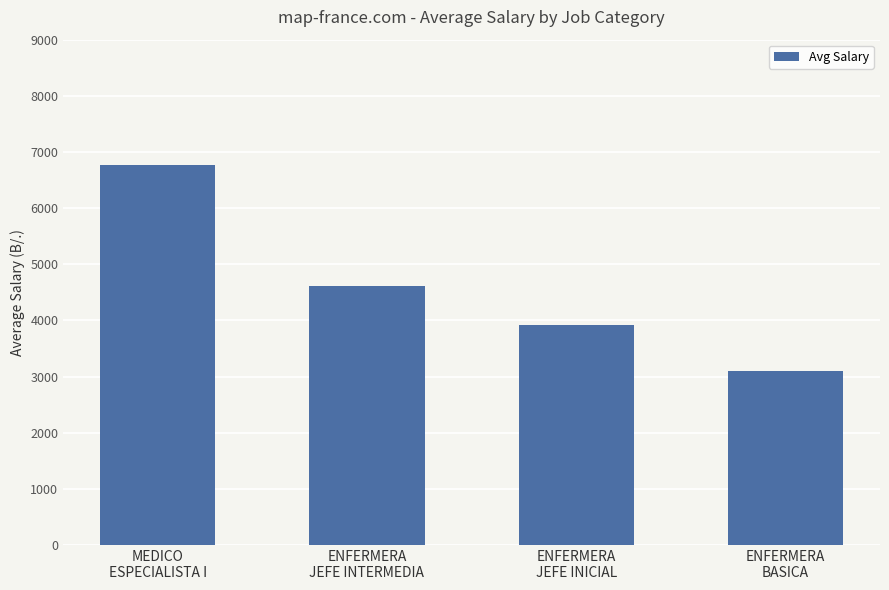

How many data points are less than 4606?

2